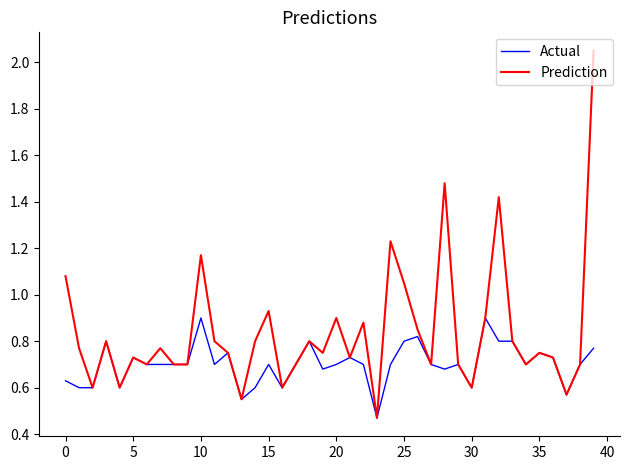

Which series has the largest range (max minus min)?

Prediction